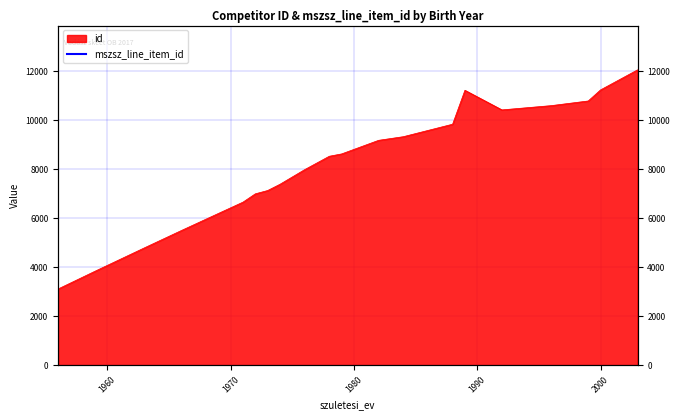

The chart shows a value of 5500 at 1966. True or false?

True